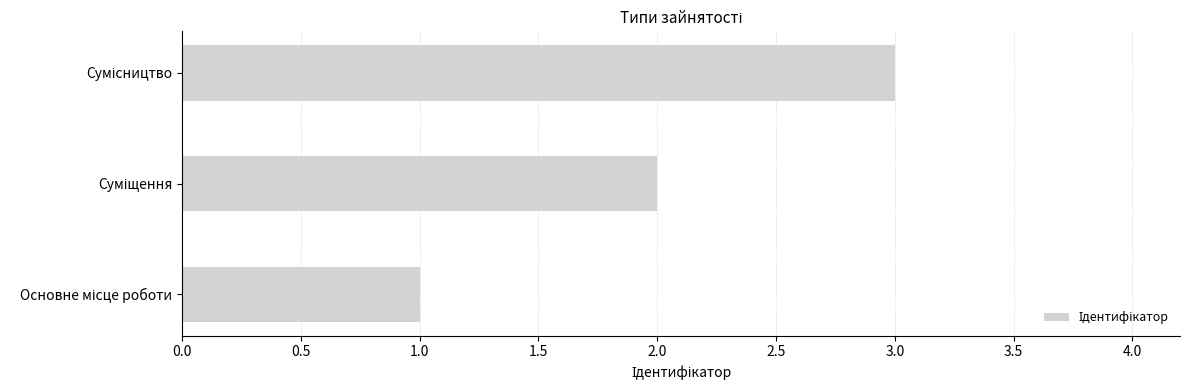

What is the maximum value shown in the chart?

3